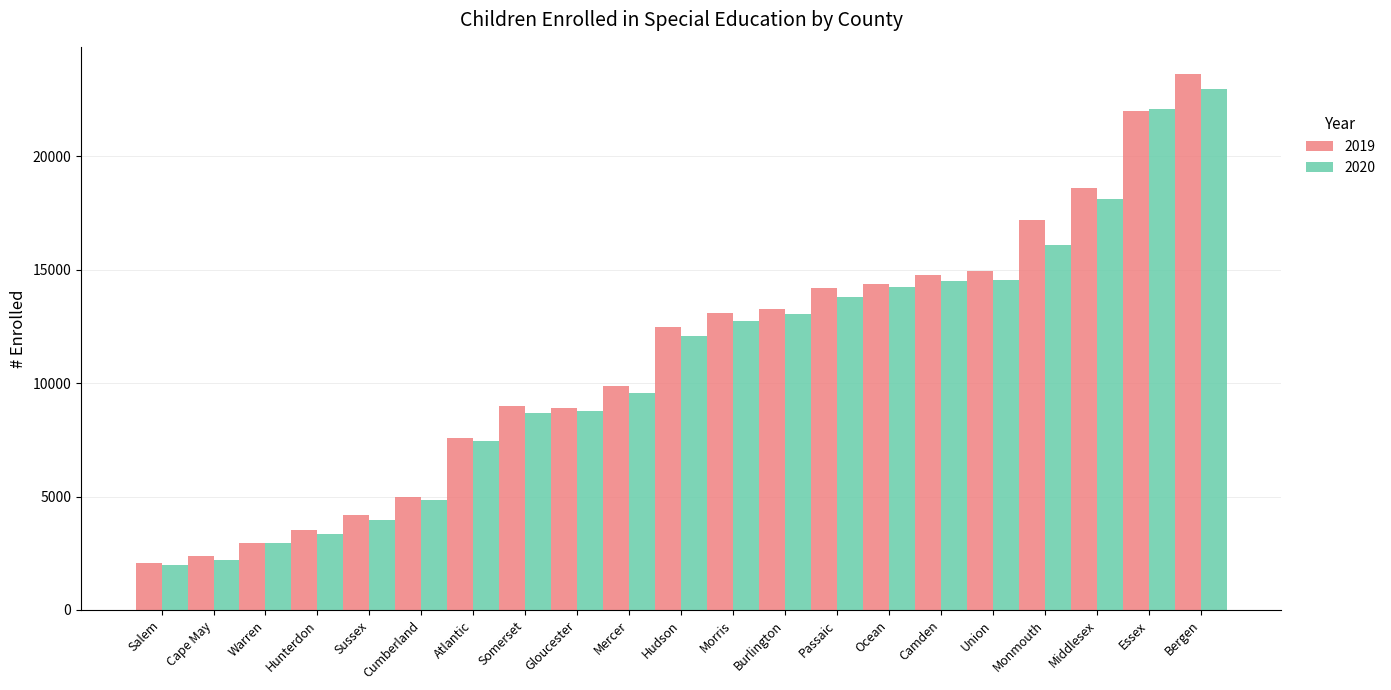

How many distinct data groups are displayed?

2